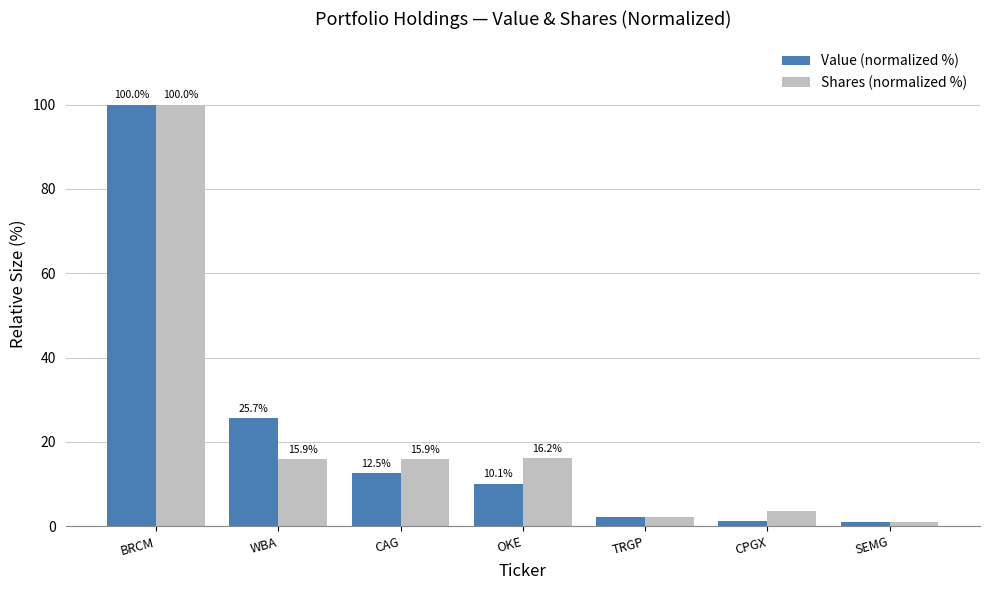

What is the value of the Value (normalized %) bar at the 2nd from the left?

25.7